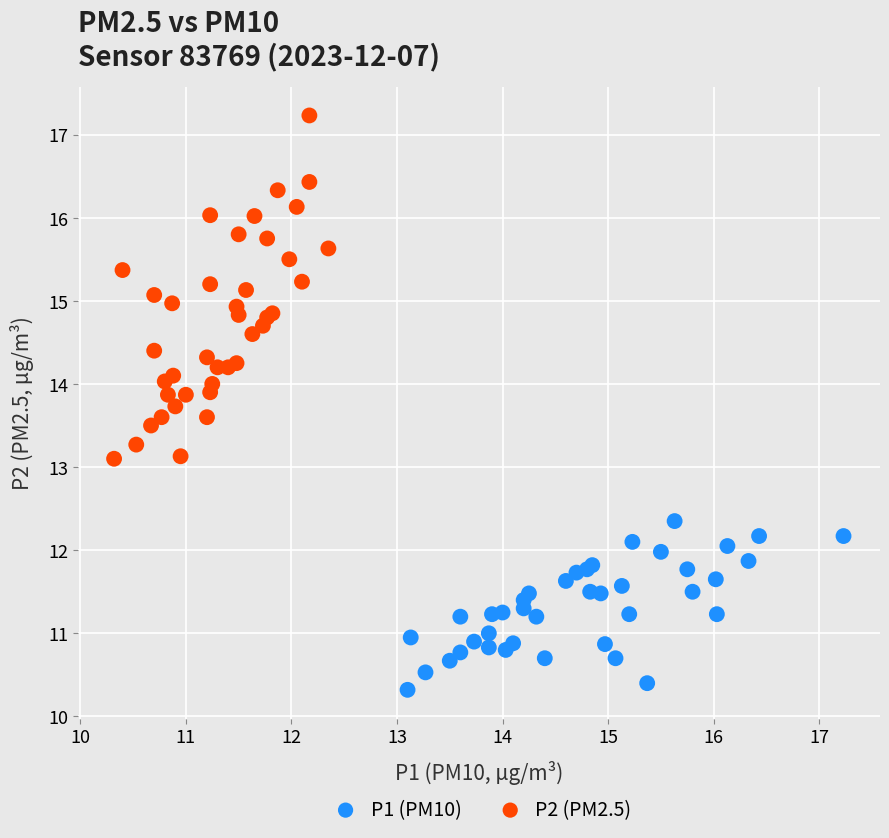

Which series has the largest Y range (max minus min)?

P2 (PM2.5)